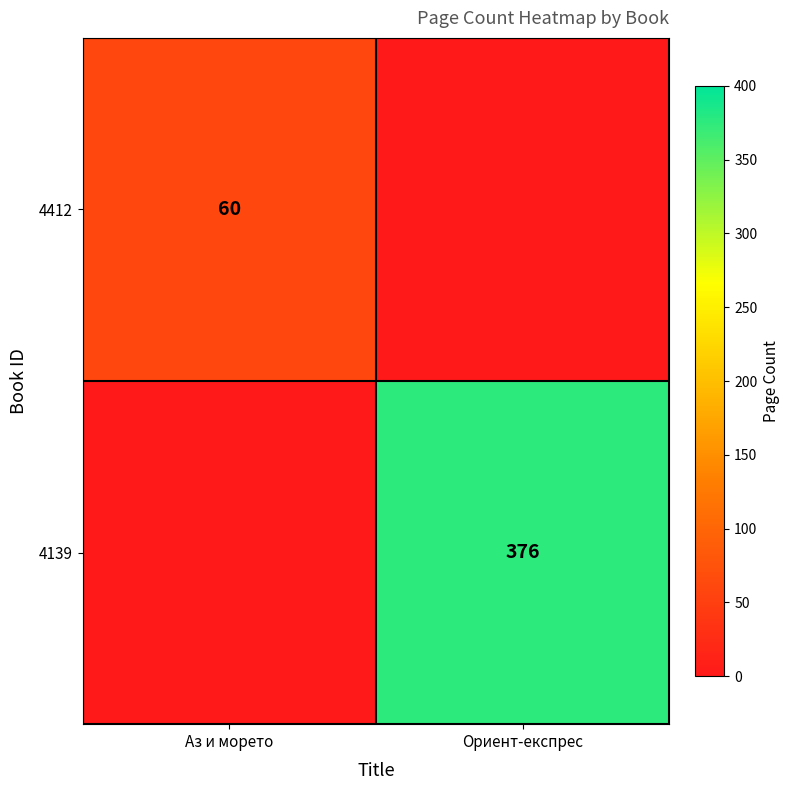

The 4412 series shows 29 at Аз и морето. True or false?

False